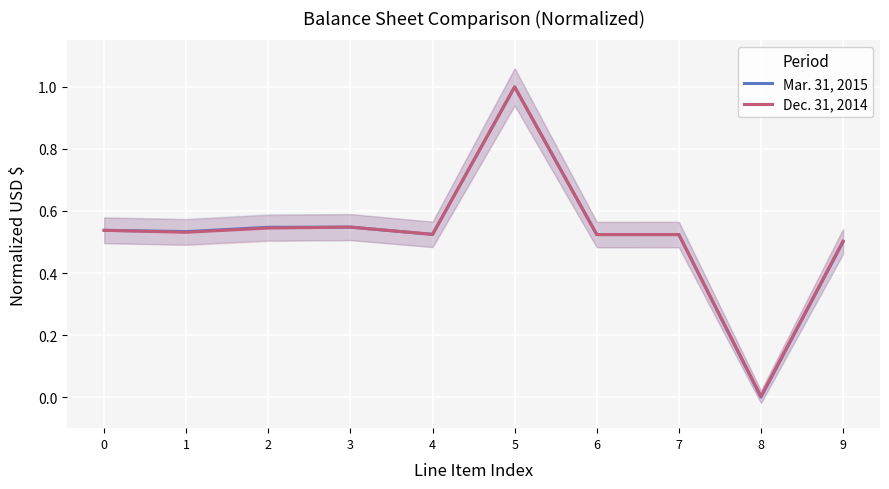

Reading left to right, transcribe all the data shown in this chart.

Mar. 31, 2015: 0.5	0.5	0.5	0.5	0.5	1.0	0.5	0.5	0.0	0.5
Dec. 31, 2014: 0.5	0.5	0.5	0.5	0.5	1.0	0.5	0.5	0.0	0.5